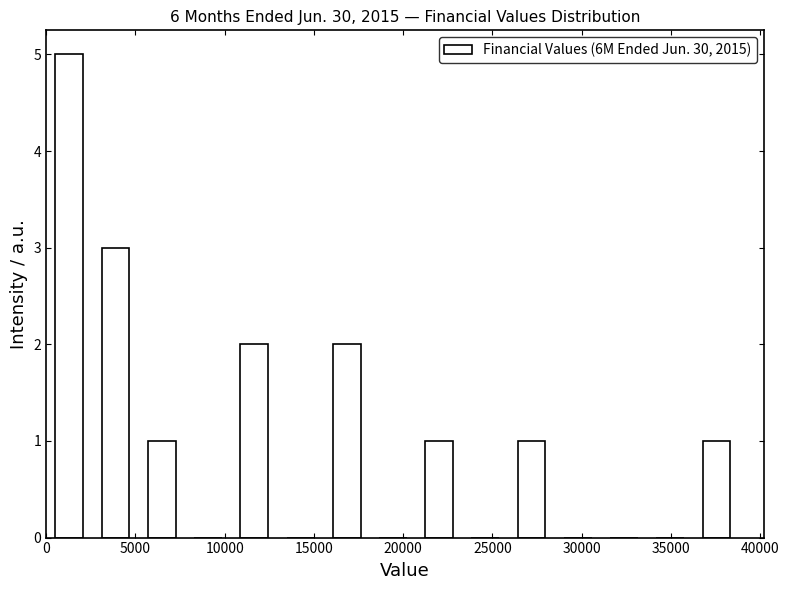

How tall is the bar that spans 36500 to 39000 on the x-axis? Neither the bar edges nor the heights are printed on the chart, so give them approximately, as read against the axes.

1